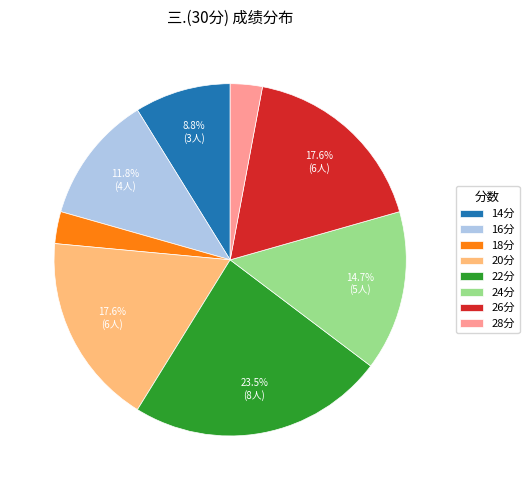

Which has a higher value, 14分 or 26分?

26分